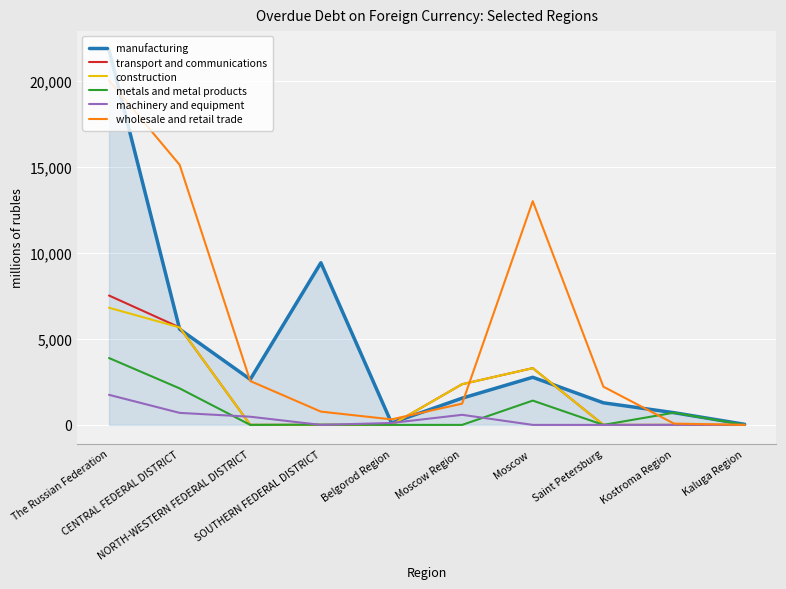

Which series has the widest spread of values?

manufacturing